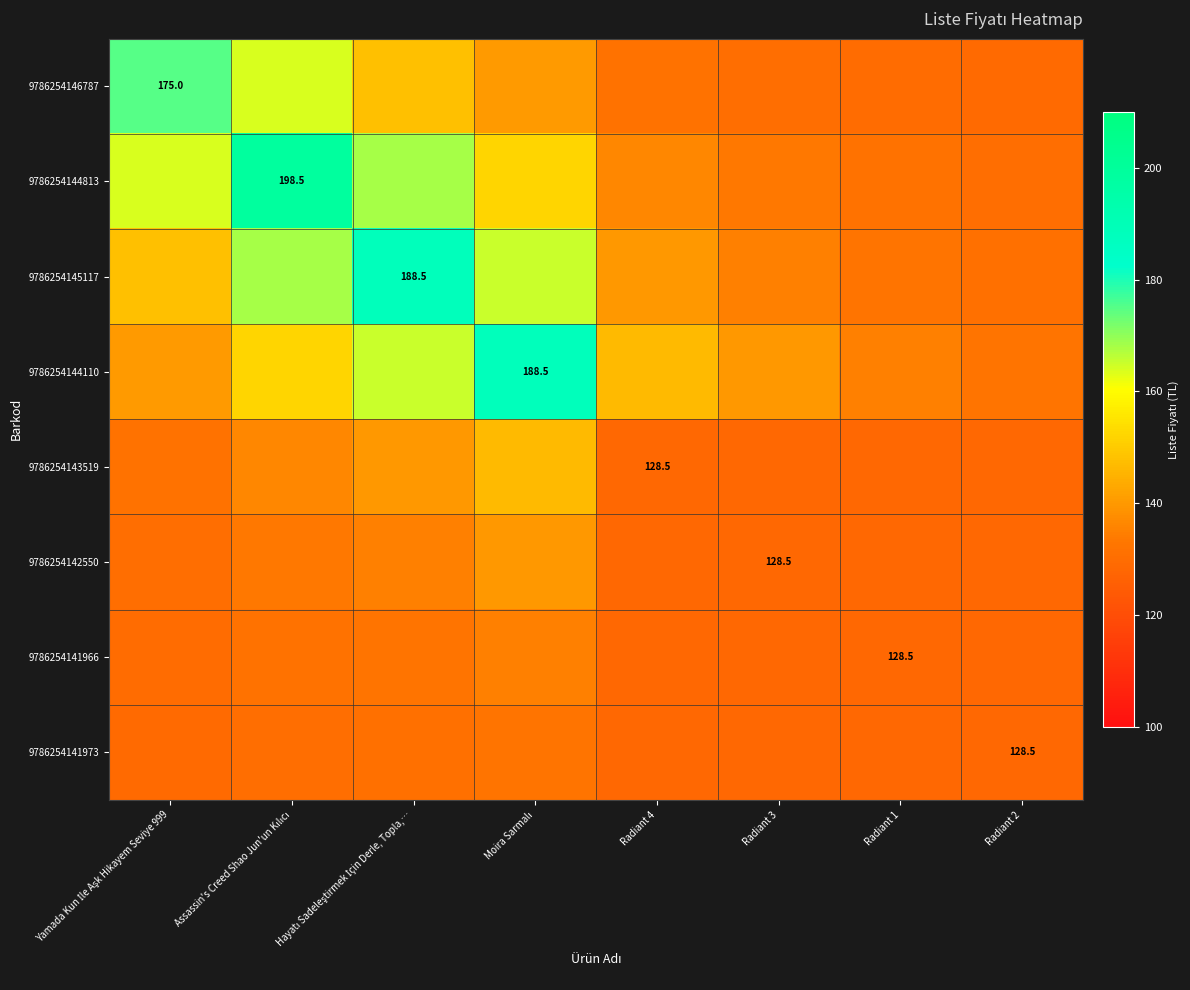

At which label does 9786254143519 first exceed 131?

Yamada Kun İle Aşk Hikayem Seviye 999